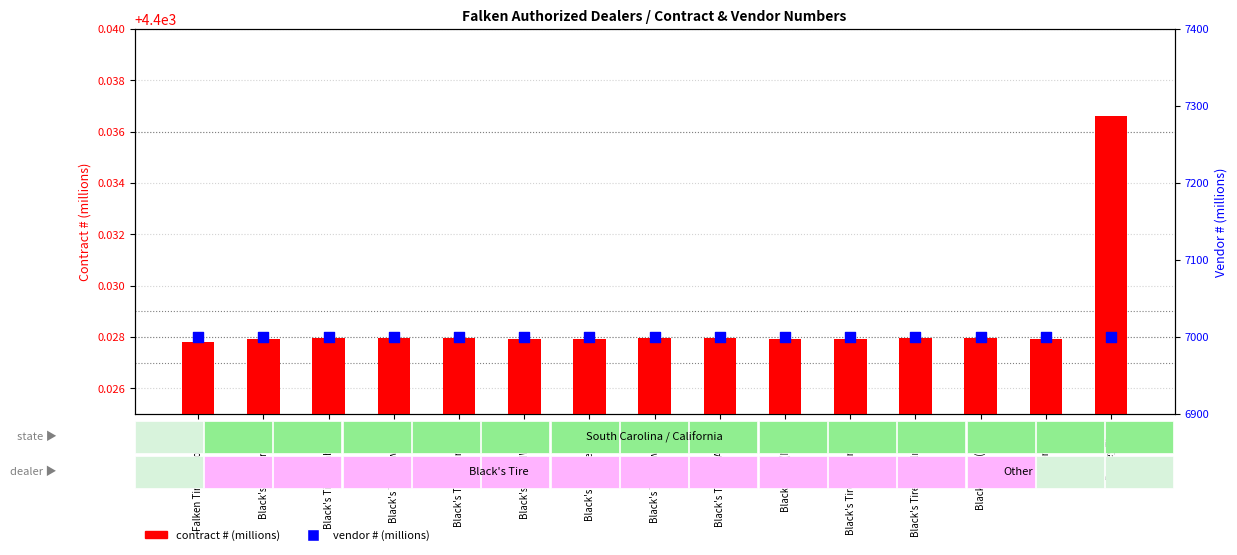

What are all the series names shown in the legend?

contract # (millions), vendor # (millions)